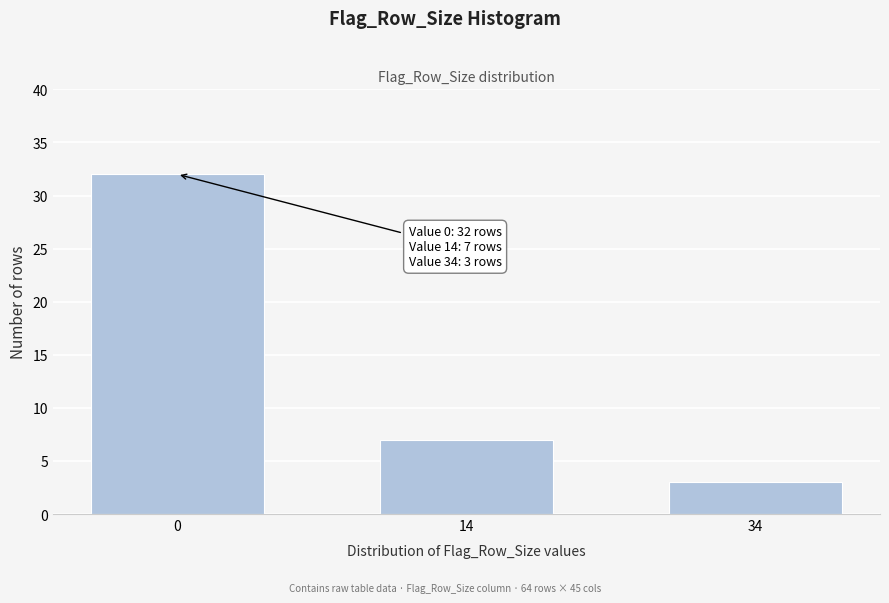

Reading left to right, what are all the values shown in this chart?

0=32	14=7	34=3